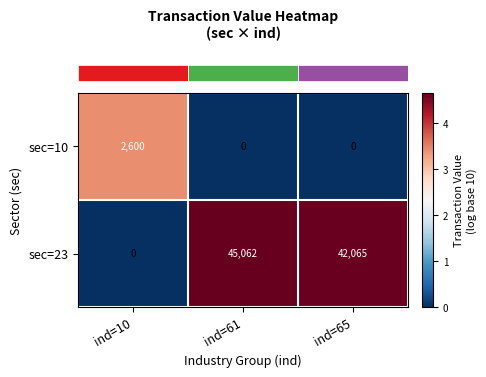

The value of sec=10 at ind=65 is -1729. True or false?

False